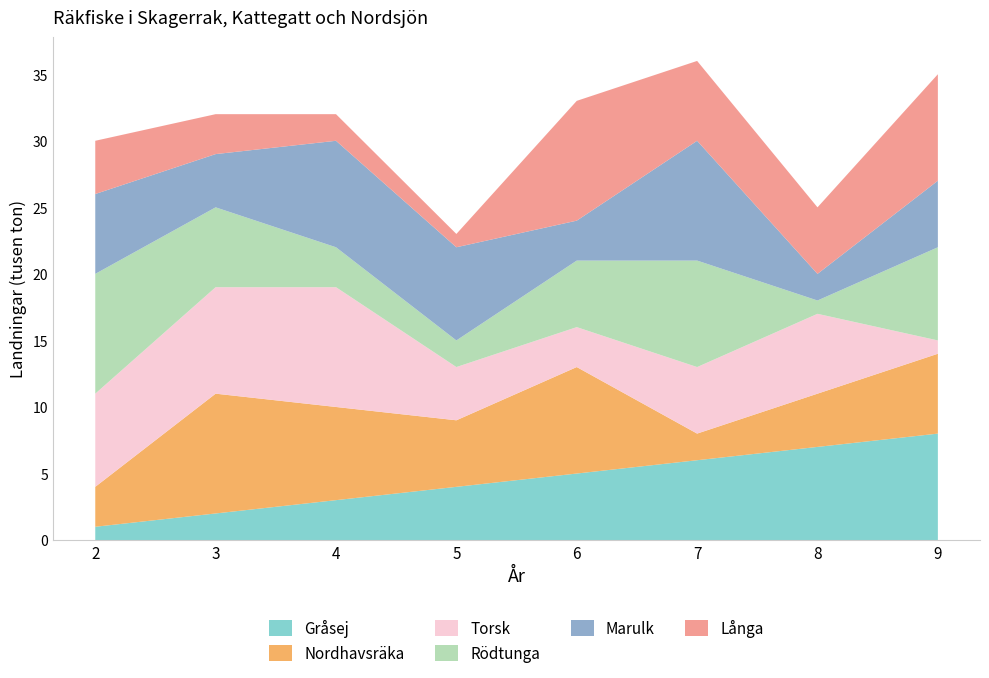

List the labels in order of Gråsej value, smallest first.

2, 3, 4, 5, 6, 7, 8, 9